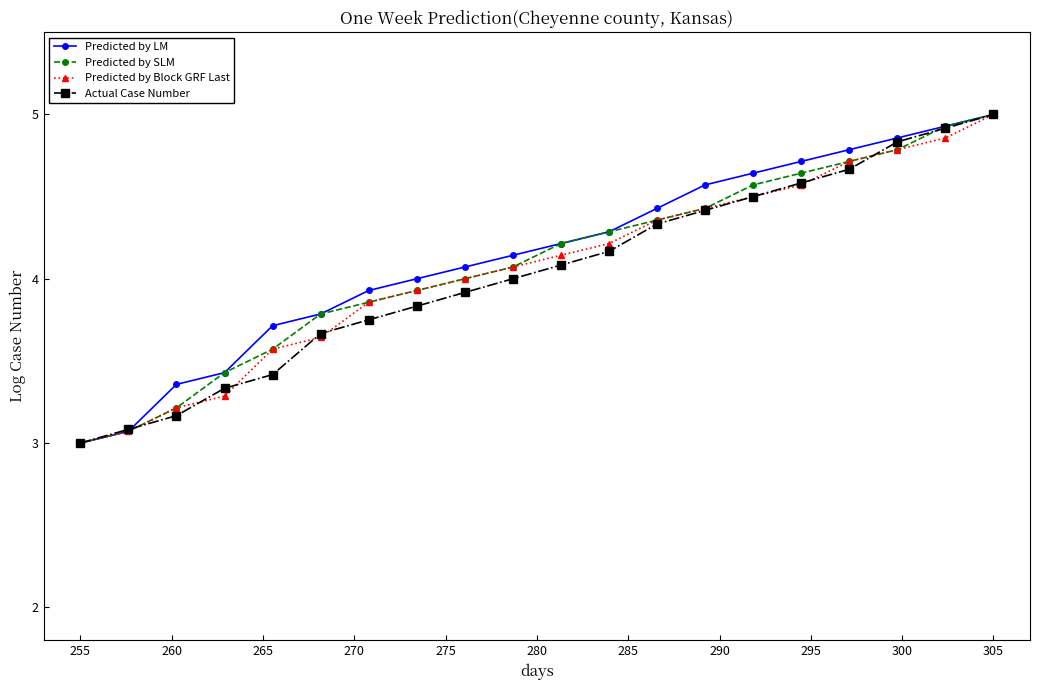

True or false: Predicted by LM has more than 1 interior local peaks.

False